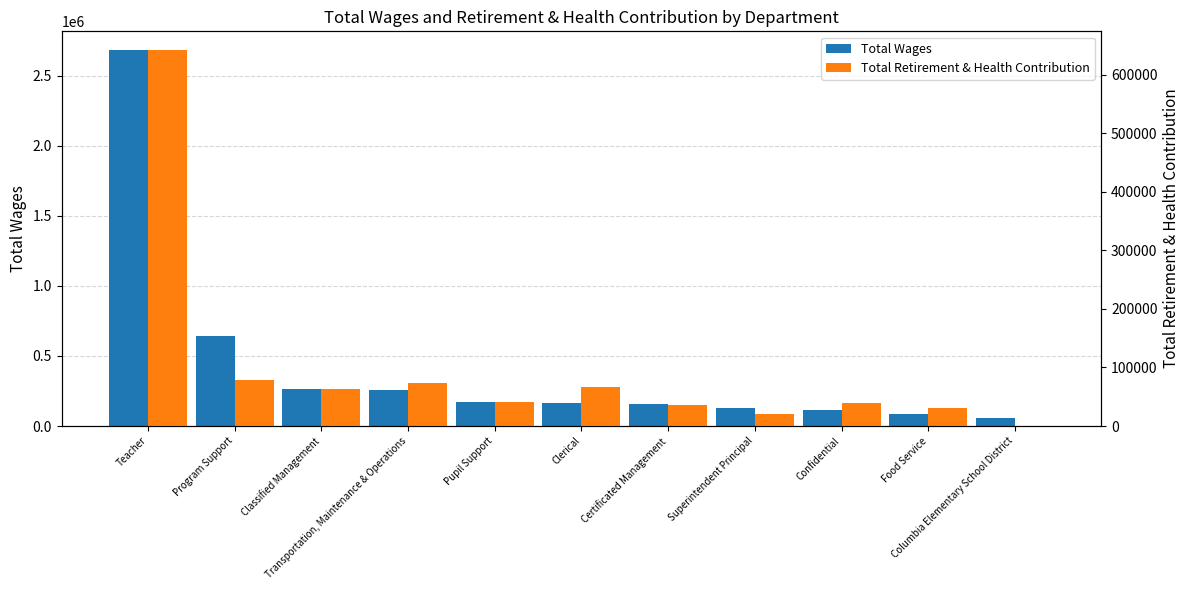

Reading right to left, list all the values displayed in this chart.

Total Wages: Columbia Elementary School District=57885	Food Service=83590	Confidential=114596	Superintendent Principal=127329	Certificated Management=156629	Clerical=165506	Pupil Support=172879	Transportation, Maintenance & Operations=255423	Classified Management=265832	Program Support=639998	Teacher=2684353
Total Retirement & Health Contribution: Columbia Elementary School District=611	Food Service=30055	Confidential=38520	Superintendent Principal=21288	Certificated Management=35555	Clerical=66330	Pupil Support=40752	Transportation, Maintenance & Operations=73033	Classified Management=63375	Program Support=79141	Teacher=641758